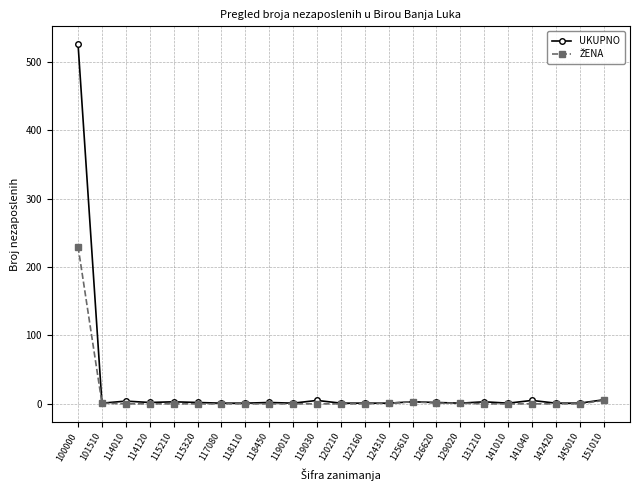

What is the difference between the highest and lowest values at 100000?

296